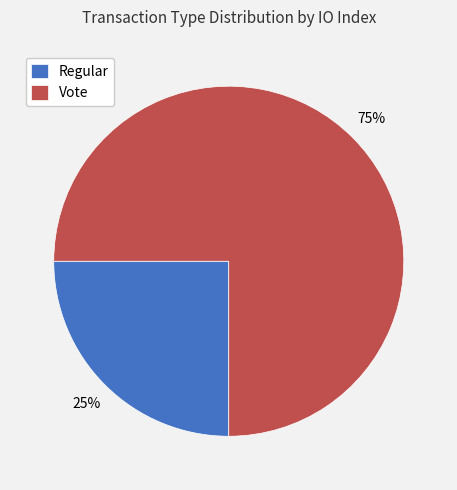

To the nearest percent, what percentage of the pie is Vote?

75%